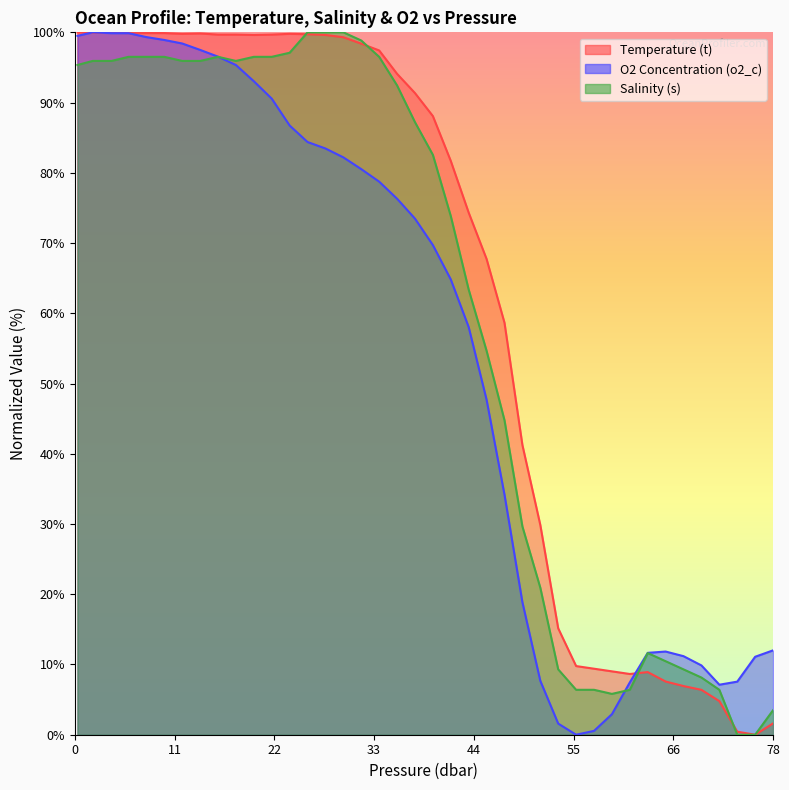

At which label does s first exceed 87?

0.3